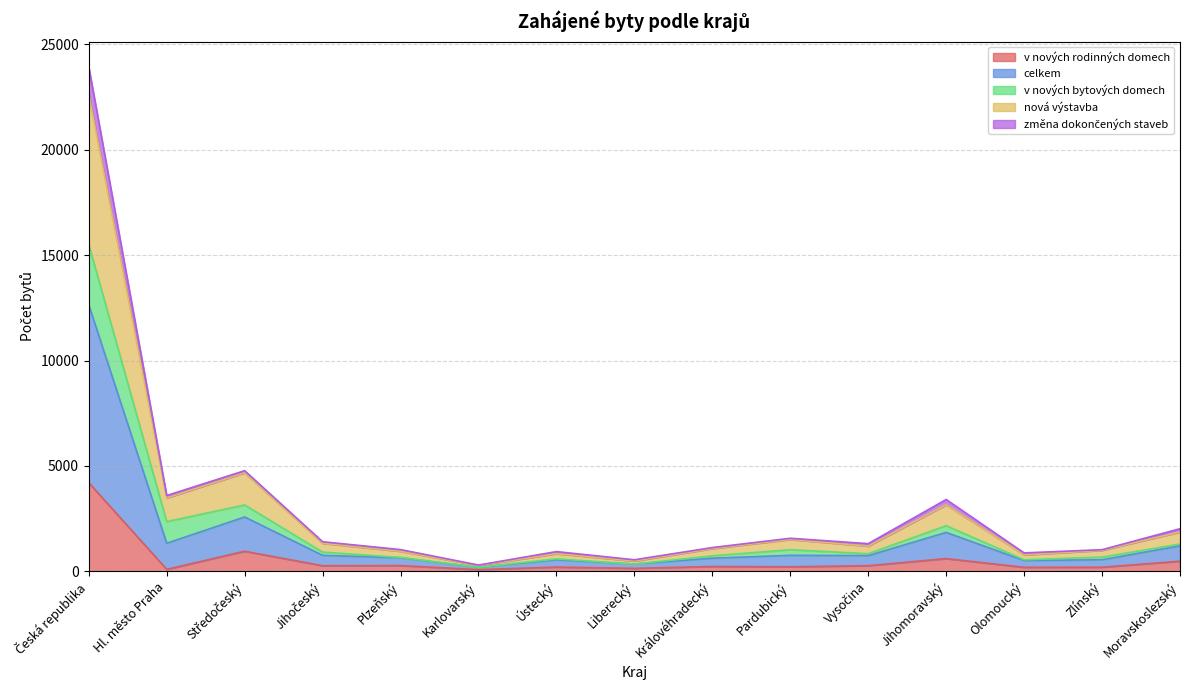

Which series has the largest total across all categories?

celkem